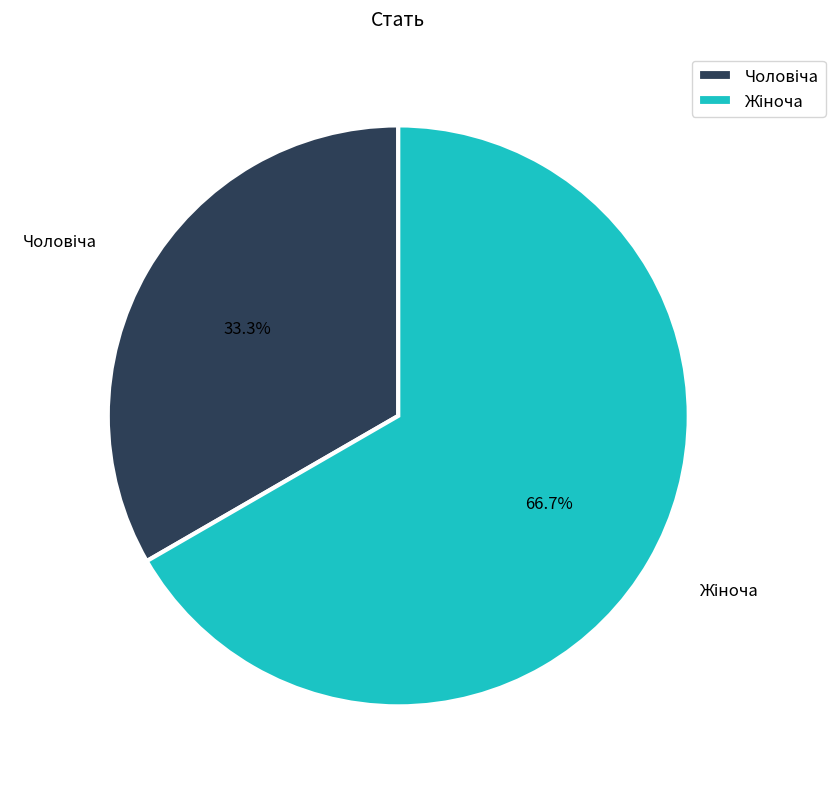

Does any single category account for the majority?

Yes